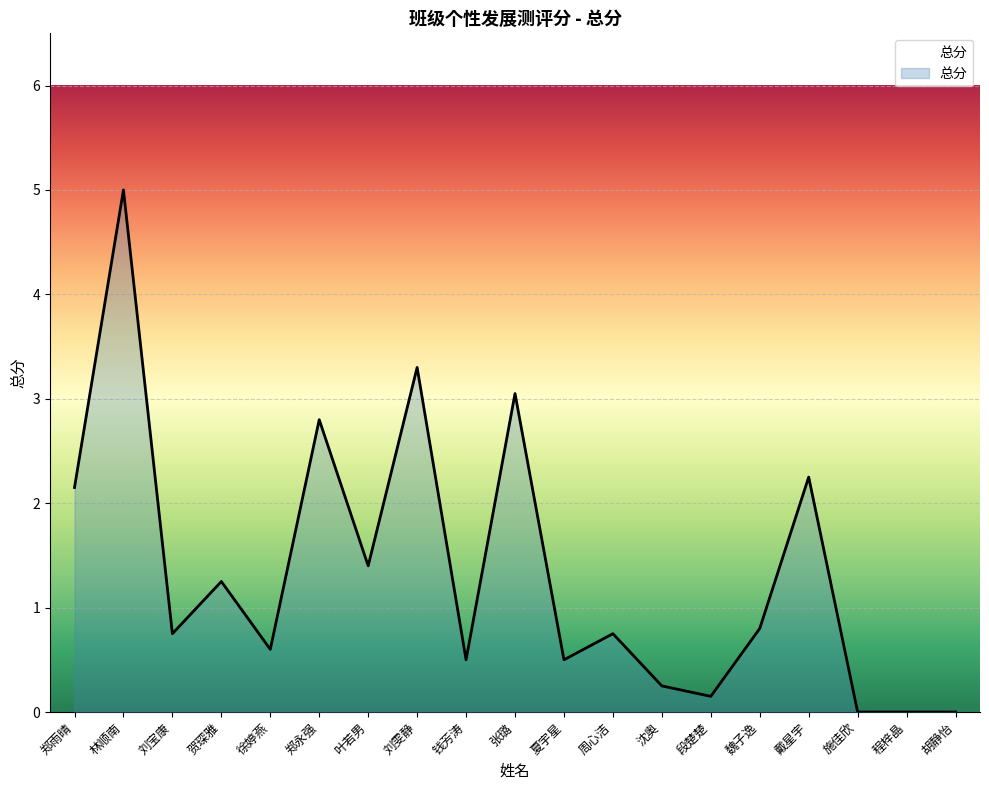

The chart shows a value of 0.8 at 周心洁. True or false?

True